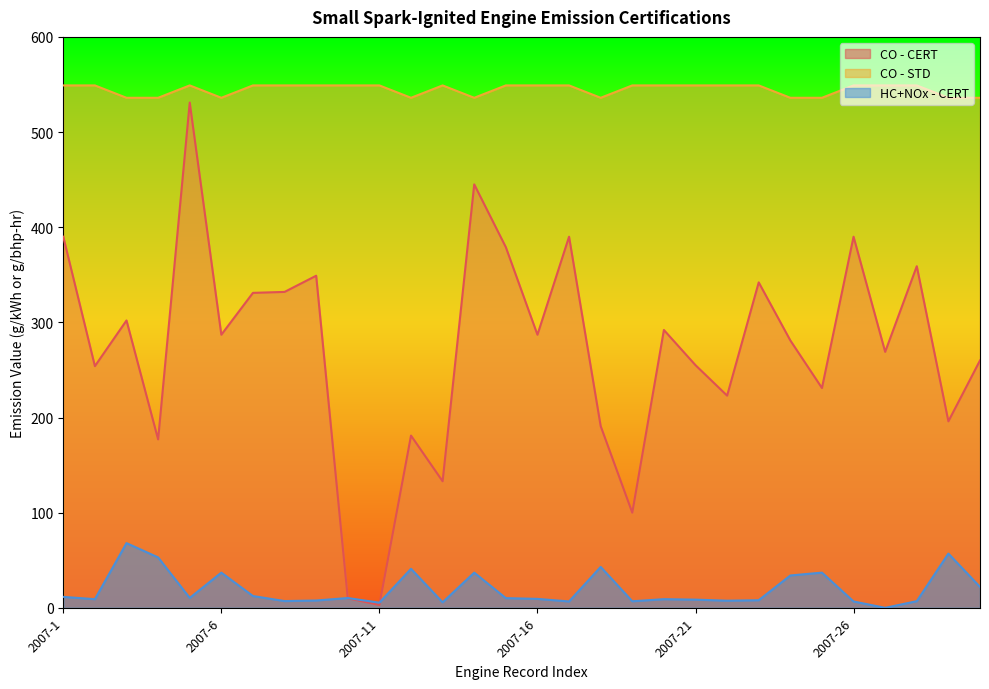

Read the HC+NOx - CERT value at 2007-7.

12.4